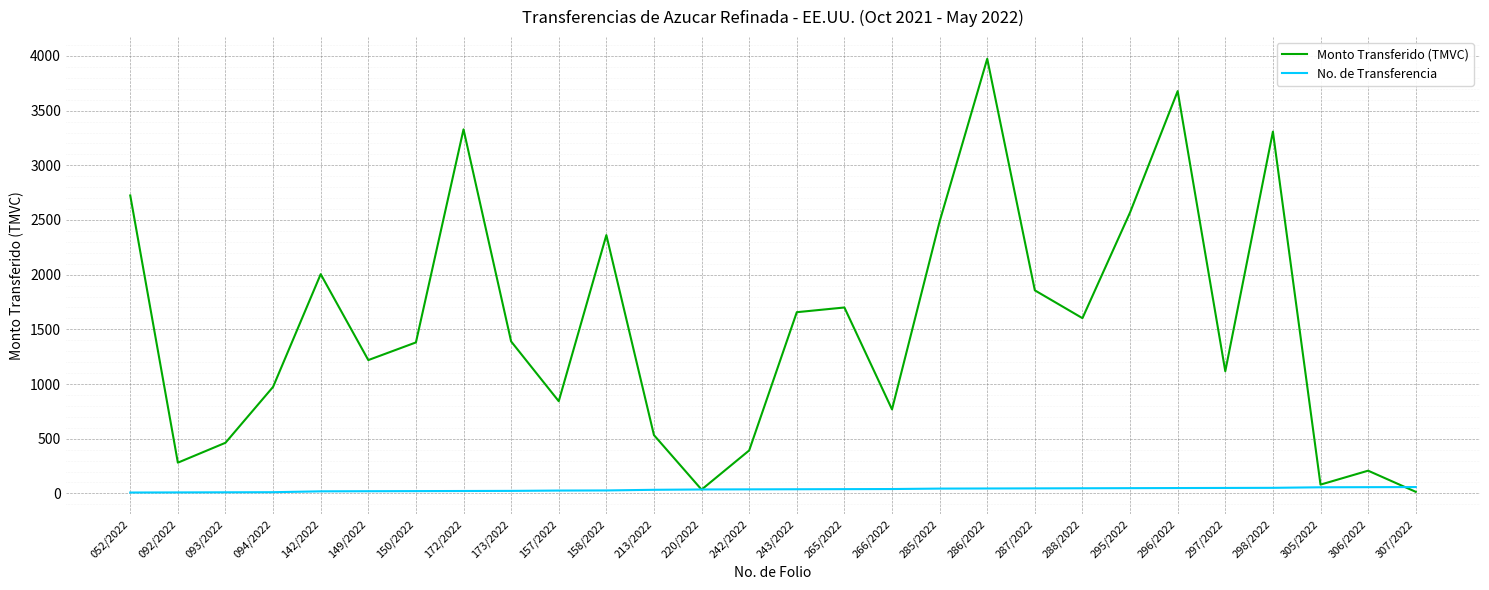

At how many categories does at least one series exceed 2340?

8